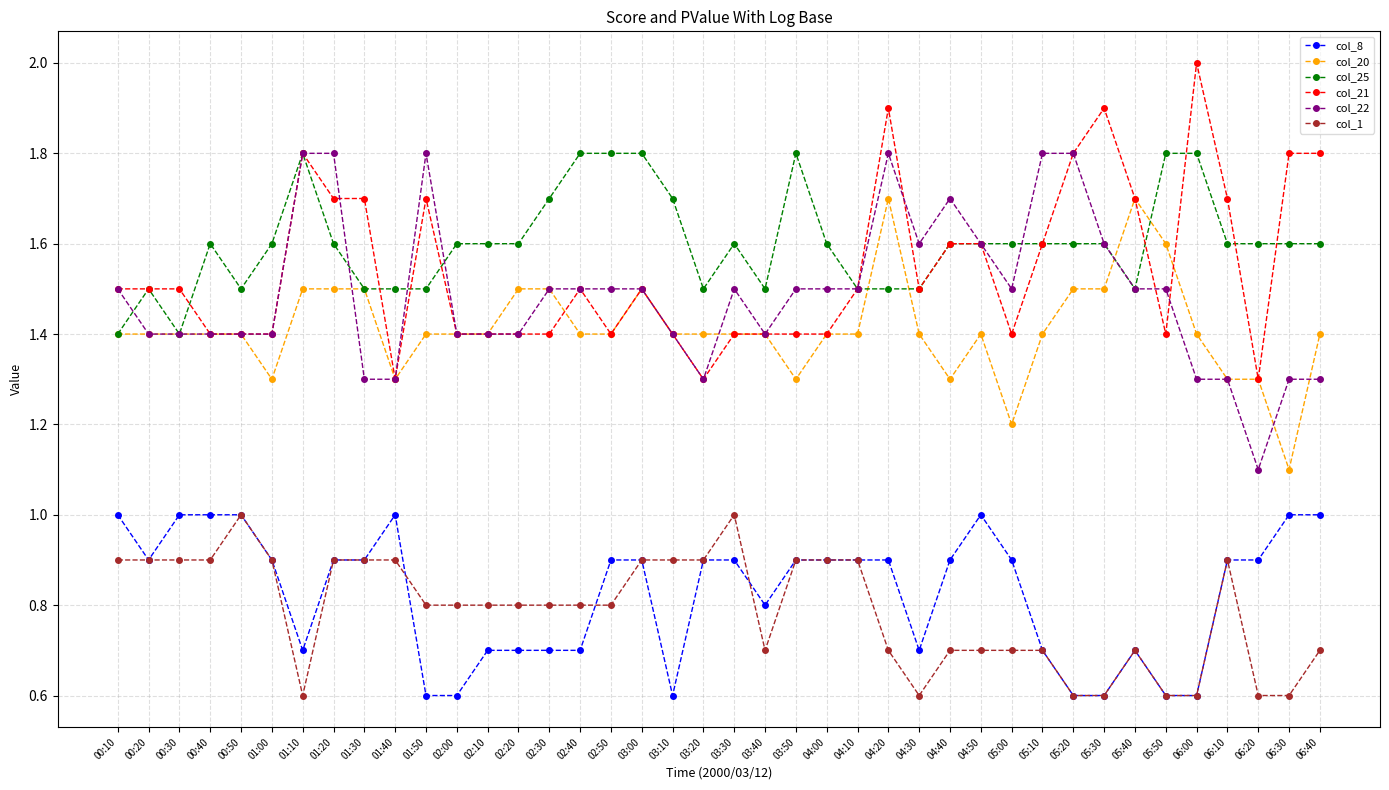

Reading left to right, what are all the values shown in this chart?

col_8: 1.0	0.9	1.0	1.0	1.0	0.9	0.7	0.9	0.9	1.0	0.6	0.6	0.7	0.7	0.7	0.7	0.9	0.9	0.6	0.9	0.9	0.8	0.9	0.9	0.9	0.9	0.7	0.9	1.0	0.9	0.7	0.6	0.6	0.7	0.6	0.6	0.9	0.9	1.0	1.0
col_20: 1.4	1.4	1.4	1.4	1.4	1.3	1.5	1.5	1.5	1.3	1.4	1.4	1.4	1.5	1.5	1.4	1.4	1.5	1.4	1.4	1.4	1.4	1.3	1.4	1.4	1.7	1.4	1.3	1.4	1.2	1.4	1.5	1.5	1.7	1.6	1.4	1.3	1.3	1.1	1.4
col_25: 1.4	1.5	1.4	1.6	1.5	1.6	1.8	1.6	1.5	1.5	1.5	1.6	1.6	1.6	1.7	1.8	1.8	1.8	1.7	1.5	1.6	1.5	1.8	1.6	1.5	1.5	1.5	1.6	1.6	1.6	1.6	1.6	1.6	1.5	1.8	1.8	1.6	1.6	1.6	1.6
col_21: 1.5	1.5	1.5	1.4	1.4	1.4	1.8	1.7	1.7	1.3	1.7	1.4	1.4	1.4	1.4	1.5	1.4	1.5	1.4	1.3	1.4	1.4	1.4	1.4	1.5	1.9	1.5	1.6	1.6	1.4	1.6	1.8	1.9	1.7	1.4	2.0	1.7	1.3	1.8	1.8
col_22: 1.5	1.4	1.4	1.4	1.4	1.4	1.8	1.8	1.3	1.3	1.8	1.4	1.4	1.4	1.5	1.5	1.5	1.5	1.4	1.3	1.5	1.4	1.5	1.5	1.5	1.8	1.6	1.7	1.6	1.5	1.8	1.8	1.6	1.5	1.5	1.3	1.3	1.1	1.3	1.3
col_1: 0.9	0.9	0.9	0.9	1.0	0.9	0.6	0.9	0.9	0.9	0.8	0.8	0.8	0.8	0.8	0.8	0.8	0.9	0.9	0.9	1.0	0.7	0.9	0.9	0.9	0.7	0.6	0.7	0.7	0.7	0.7	0.6	0.6	0.7	0.6	0.6	0.9	0.6	0.6	0.7